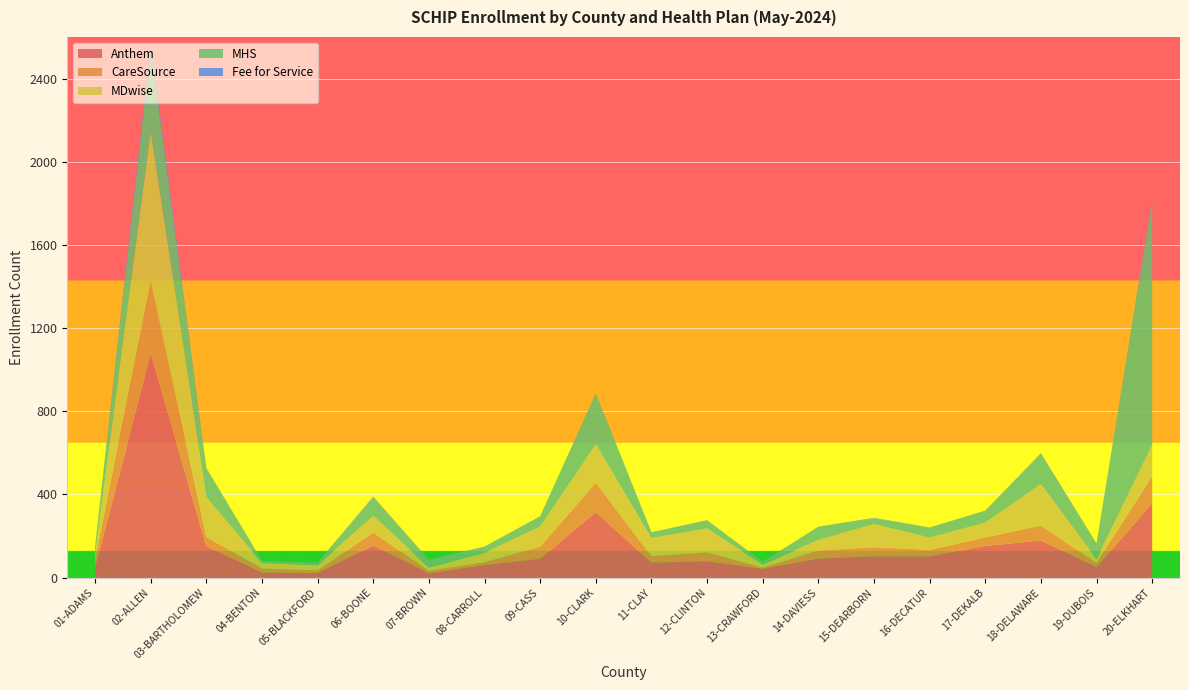

Reading left to right, list all the values displayed in this chart.

Anthem: 01-ADAMS=47	02-ALLEN=1076	03-BARTHOLOMEW=150	04-BENTON=24	05-BLACKFORD=22	06-BOONE=154	07-BROWN=20	08-CARROLL=60	09-CASS=90	10-CLARK=315	11-CLAY=72	12-CLINTON=78	13-CRAWFORD=42	14-DAVIESS=91	15-DEARBORN=102	16-DECATUR=102	17-DEKALB=152	18-DELAWARE=178	19-DUBOIS=50	20-ELKHART=357
CareSource: 01-ADAMS=41	02-ALLEN=352	03-BARTHOLOMEW=45	04-BENTON=19	05-BLACKFORD=12	06-BOONE=62	07-BROWN=12	08-CARROLL=13	09-CASS=59	10-CLARK=141	11-CLAY=30	12-CLINTON=43	13-CRAWFORD=5	14-DAVIESS=39	15-DEARBORN=44	16-DECATUR=31	17-DEKALB=41	18-DELAWARE=72	19-DUBOIS=20	20-ELKHART=131
MDwise: 01-ADAMS=22	02-ALLEN=717	03-BARTHOLOMEW=191	04-BENTON=27	05-BLACKFORD=25	06-BOONE=81	07-BROWN=16	08-CARROLL=46	09-CASS=96	10-CLARK=185	11-CLAY=88	12-CLINTON=115	13-CRAWFORD=15	14-DAVIESS=51	15-DEARBORN=111	16-DECATUR=59	17-DEKALB=71	18-DELAWARE=200	19-DUBOIS=18	20-ELKHART=150
MHS: 01-ADAMS=39	02-ALLEN=398	03-BARTHOLOMEW=139	04-BENTON=11	05-BLACKFORD=13	06-BOONE=89	07-BROWN=38	08-CARROLL=30	09-CASS=49	10-CLARK=245	11-CLAY=27	12-CLINTON=39	13-CRAWFORD=14	14-DAVIESS=64	15-DEARBORN=28	16-DECATUR=48	17-DEKALB=58	18-DELAWARE=146	19-DUBOIS=76	20-ELKHART=1173
Fee for Service: 01-ADAMS=0	02-ALLEN=25	03-BARTHOLOMEW=2	04-BENTON=0	05-BLACKFORD=1	06-BOONE=3	07-BROWN=0	08-CARROLL=0	09-CASS=1	10-CLARK=0	11-CLAY=1	12-CLINTON=1	13-CRAWFORD=0	14-DAVIESS=0	15-DEARBORN=2	16-DECATUR=1	17-DEKALB=0	18-DELAWARE=2	19-DUBOIS=0	20-ELKHART=7